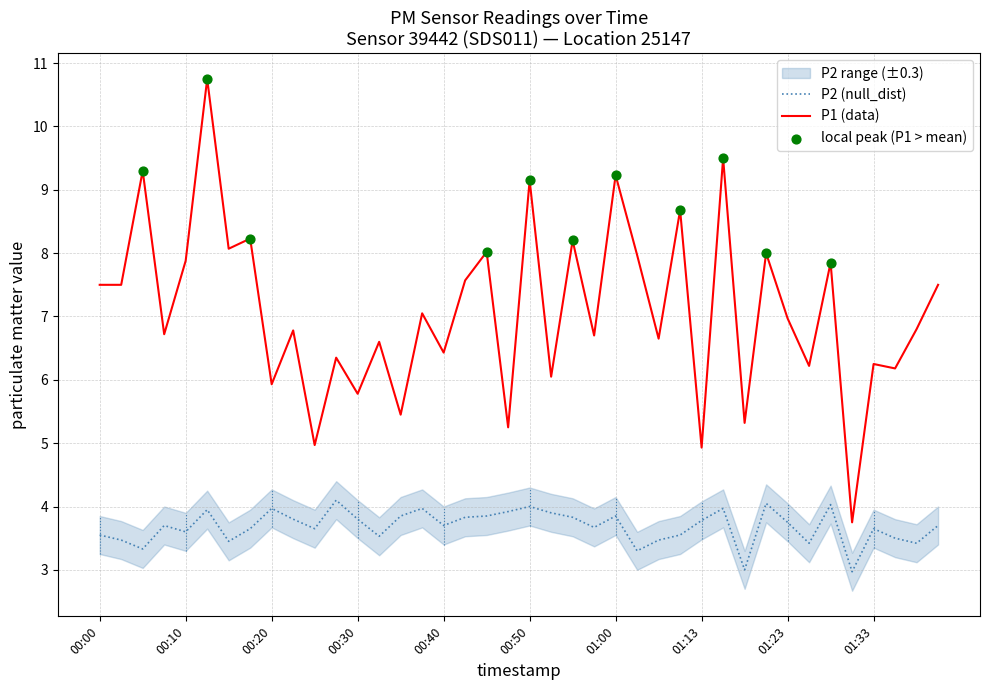

What is the total value across all series at 01:15?

13.5